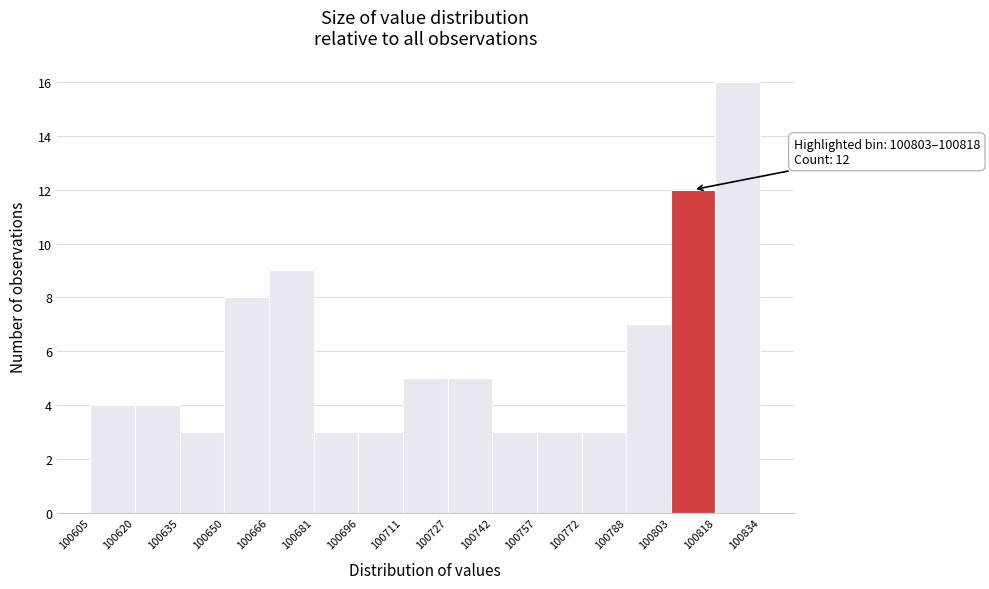

Which range on the x-axis has the tallest bar?

100818 to 100834